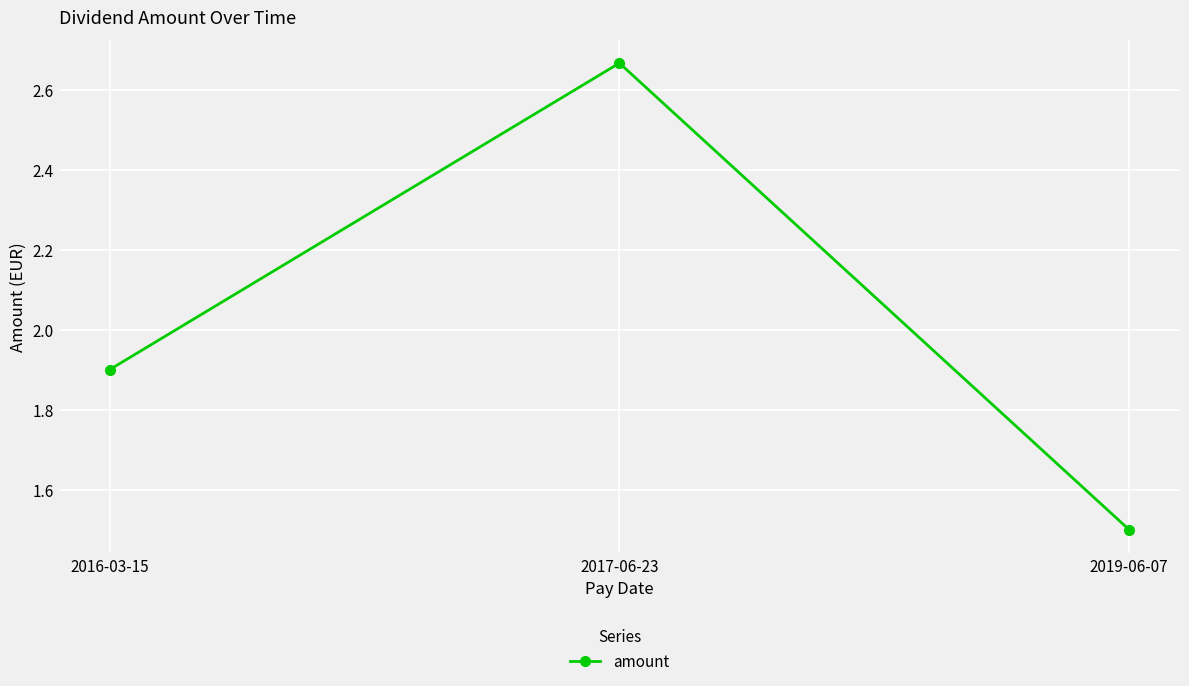

Which category has the highest value across all series?

2017-06-23